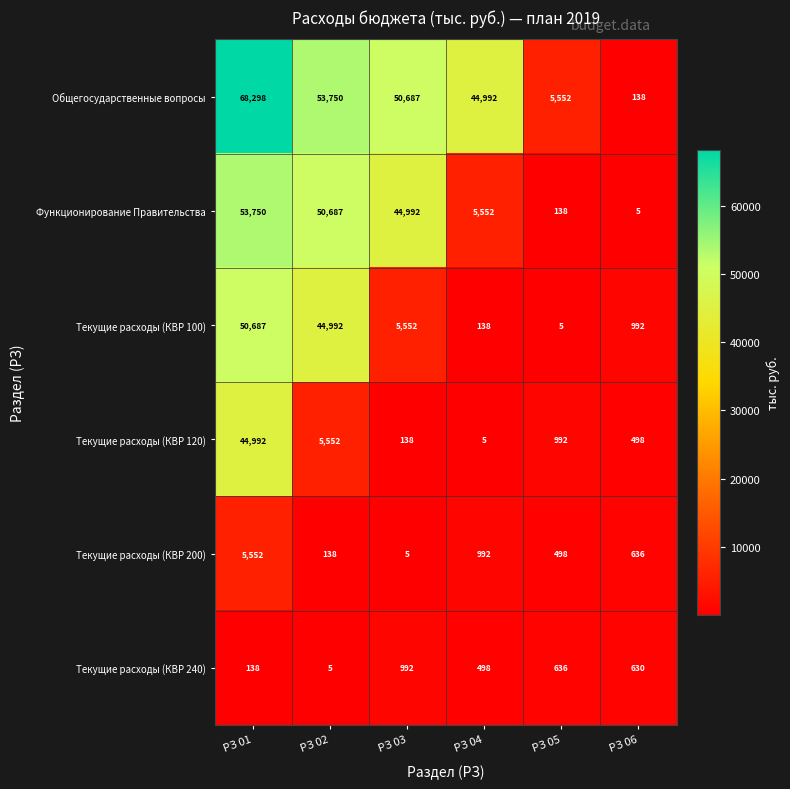

The value of Текущие расходы (КВР 100) at РЗ 05 is 5. True or false?

True